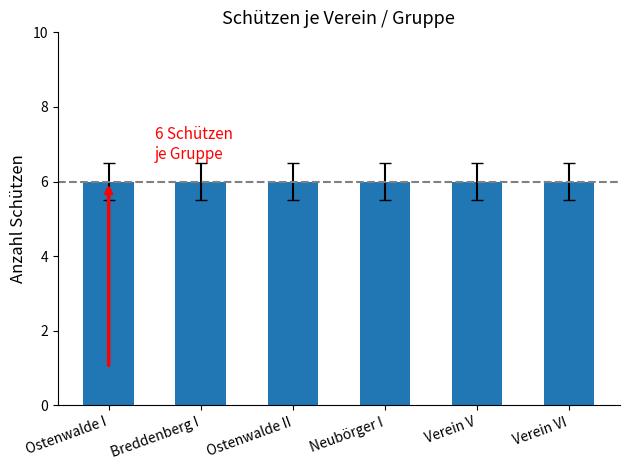

What position from the left is Ostenwalde I?

1